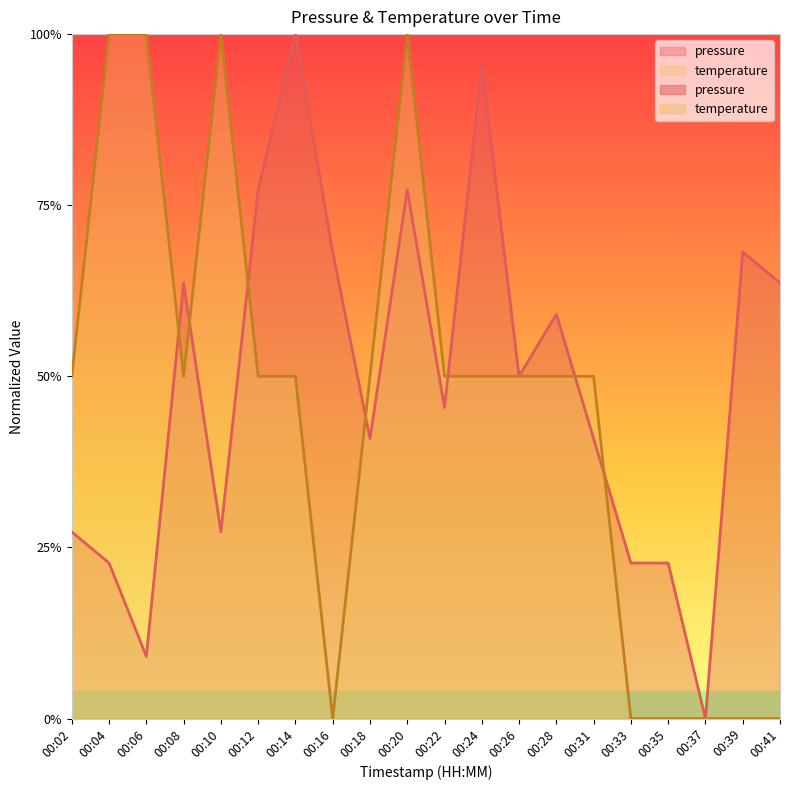

At which category does temperature reach its first local valley?

00:08